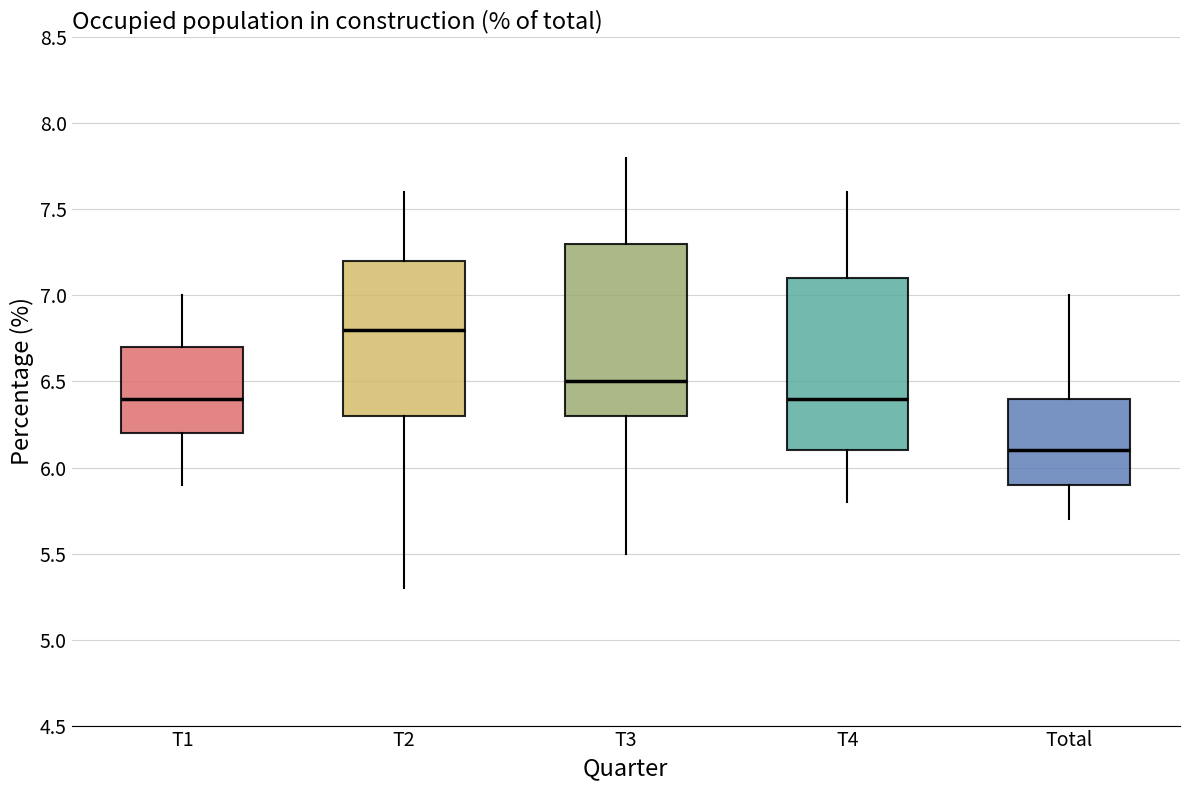

Reading left to right, transcribe this box plot: for each box, give where its median line is, the range the box spans, and where its two whiskers end, as read against the y-axis. The values are not printed on the chart, so give them approximately, as read against the axis.

T1: median 6.4, box 6.2 to 6.7, whiskers 5.9 to 7.0
T2: median 6.8, box 6.3 to 7.2, whiskers 5.3 to 7.6
T3: median 6.5, box 6.3 to 7.3, whiskers 5.5 to 7.8
T4: median 6.4, box 6.1 to 7.1, whiskers 5.8 to 7.6
Total: median 6.1, box 5.9 to 6.4, whiskers 5.7 to 7.0